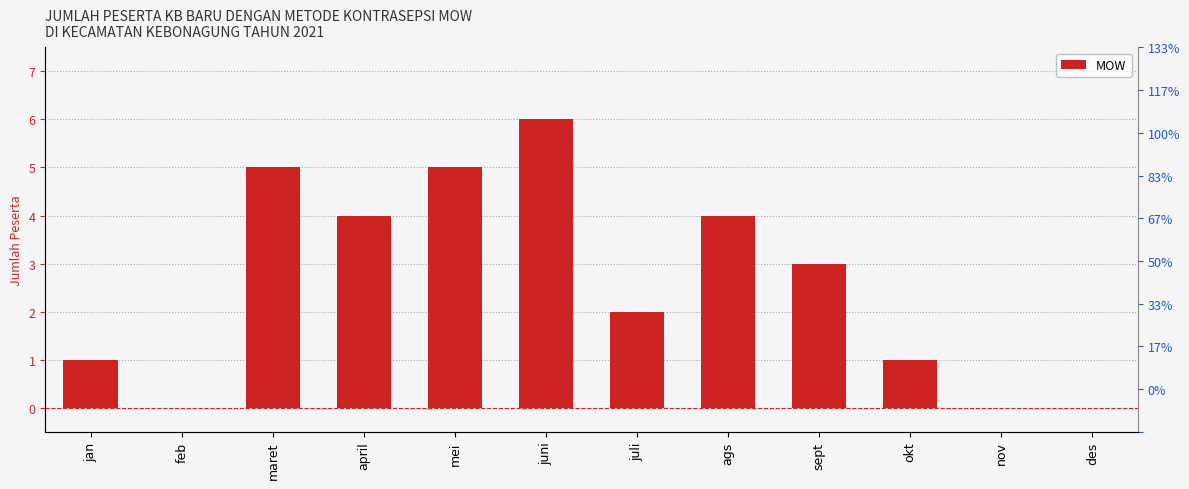

Which label corresponds to the smallest value in the chart?

feb